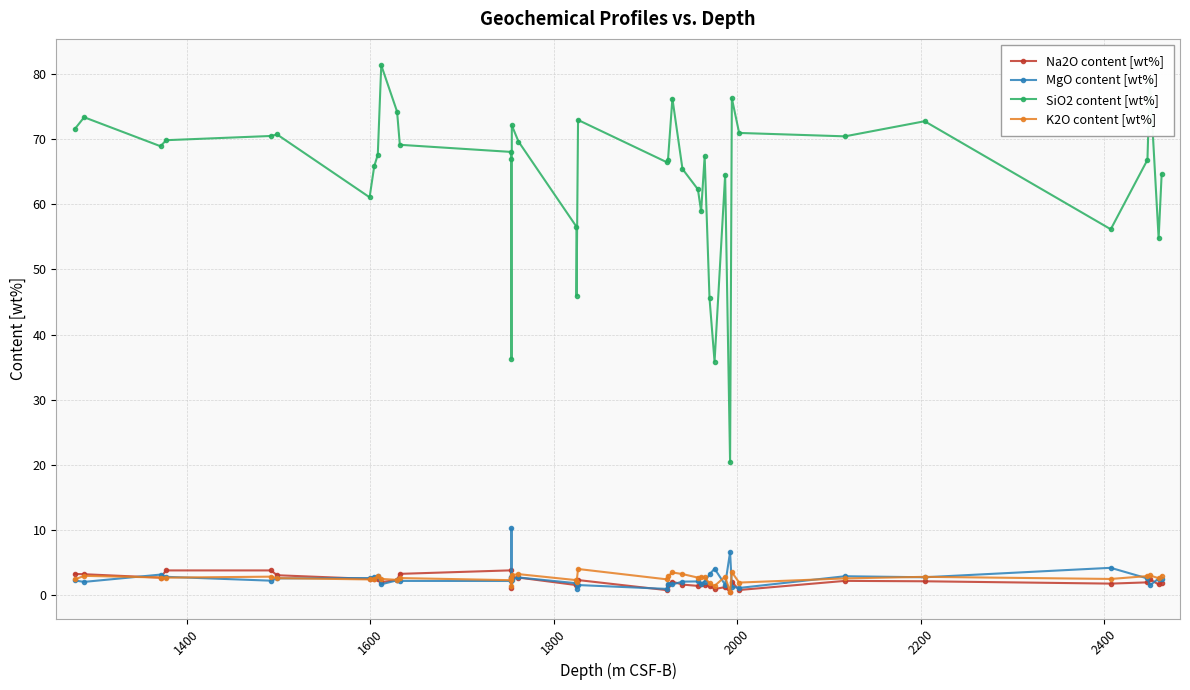

What is the maximum value shown in the chart?

81.4